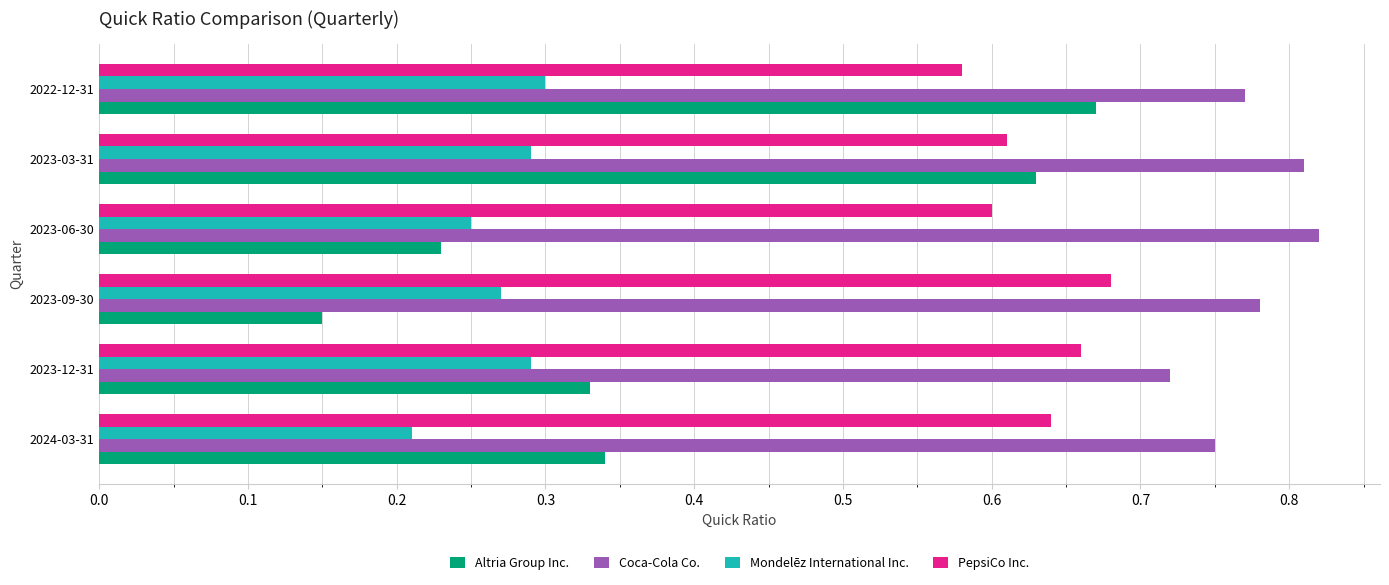

What is the total value across all series at 2023-09-30?

1.9